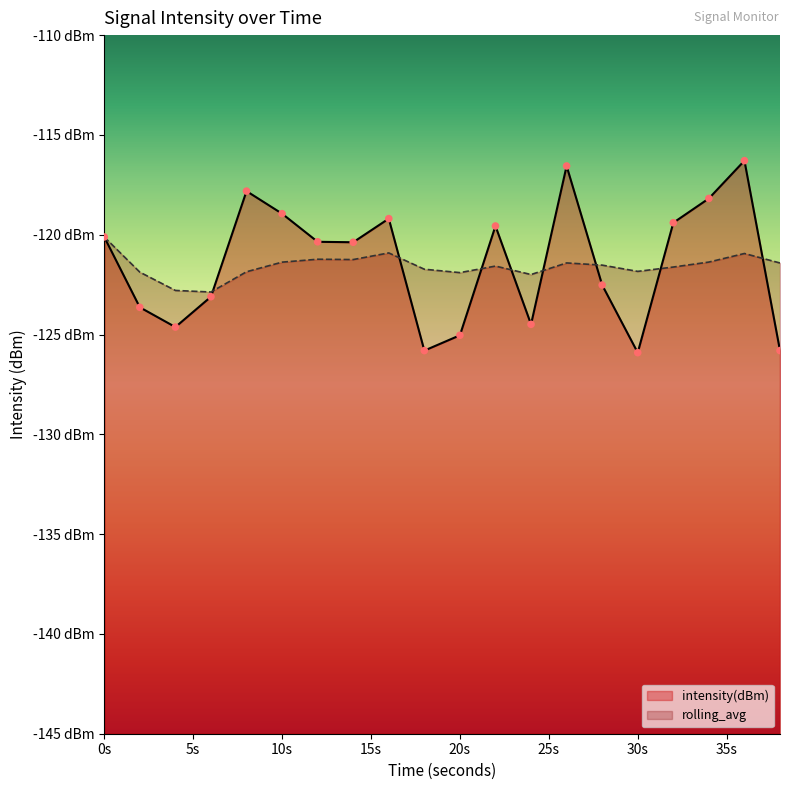

At which category is the sum across all series the highest?

36